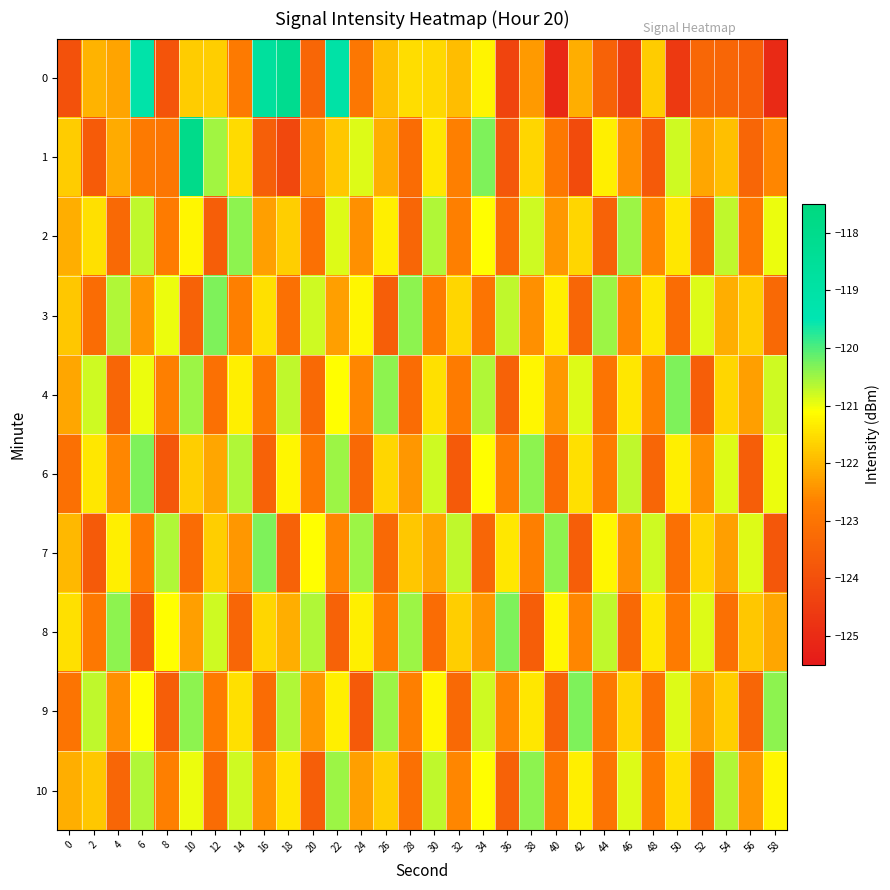

What is the difference between the highest and lowest values at 48?

2.9